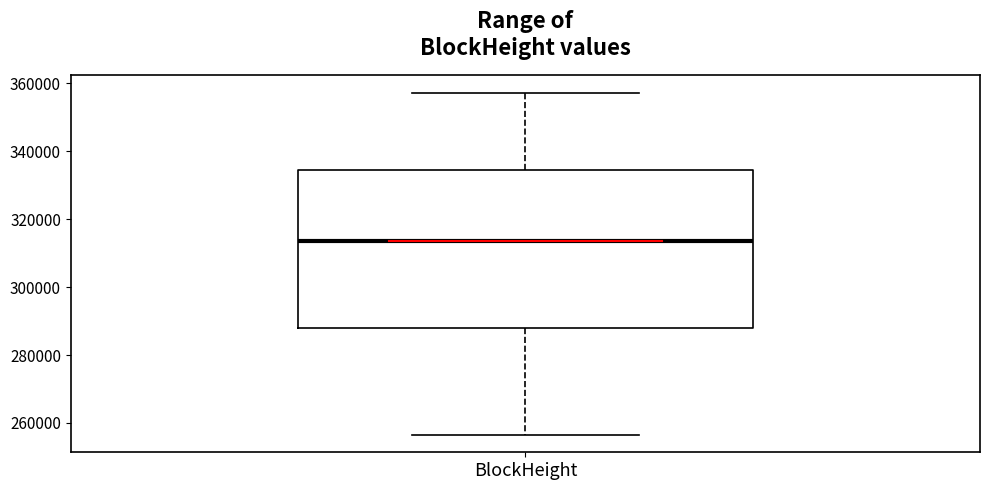

Read this box plot against the y-axis: the position of the median line, the range covered by the box, and the ends of both whiskers. The values are not printed on the chart, so give them approximately, as read against the axis.

median 314000, box 288000 to 334000, whiskers 256000 to 358000